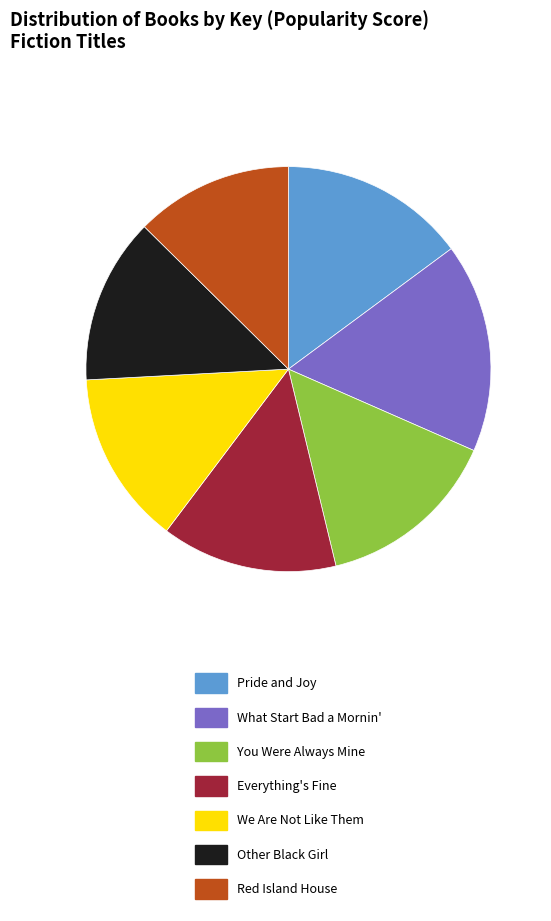

Approximately how many times larger is the value at Other Black Girl compared to Red Island House?

1.1